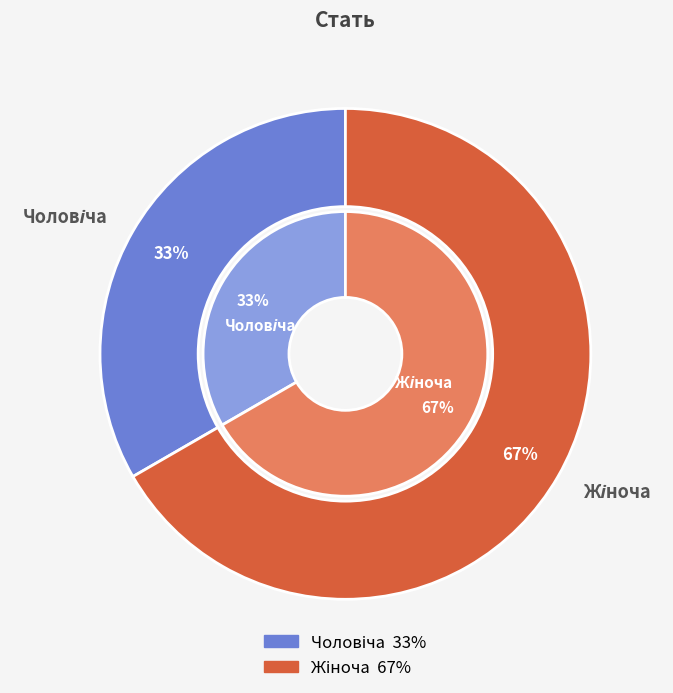

Is there any slice that represents more than half of the pie?

Yes